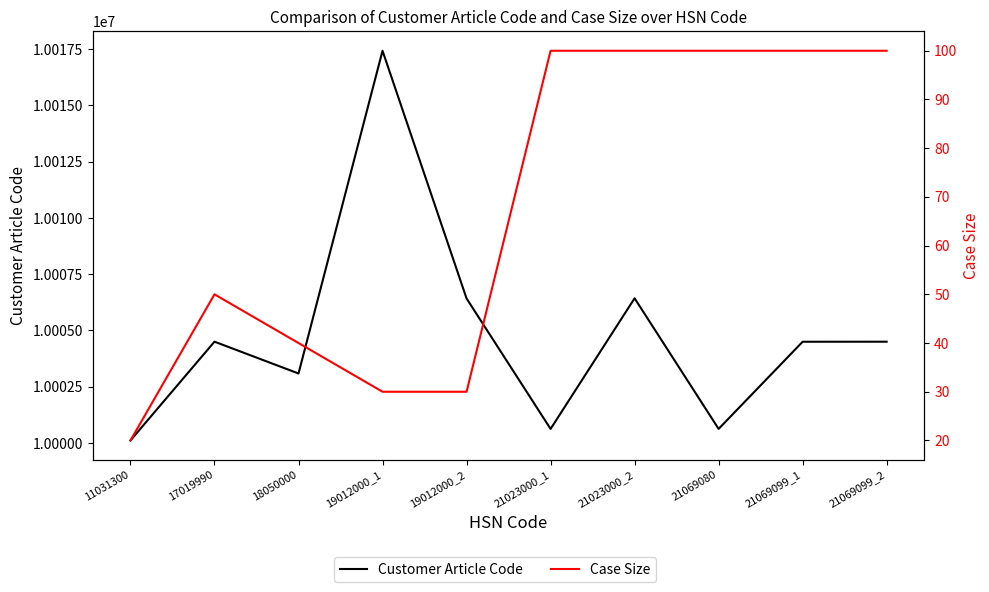

What is the minimum value for Case Size?

20